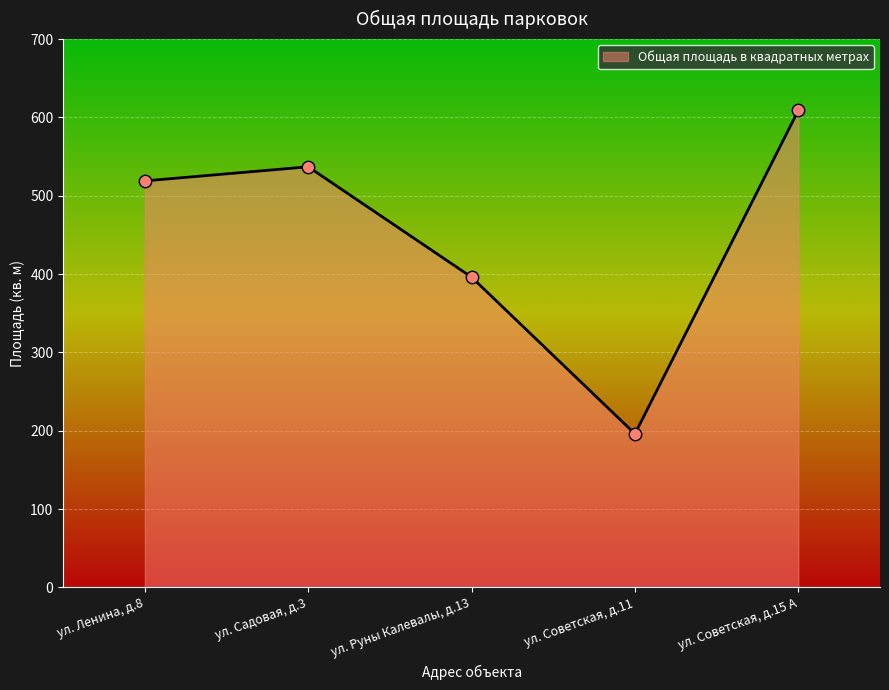

Between ул. Советская, д.15 А and ул. Садовая, д.3, which is larger?

ул. Советская, д.15 А